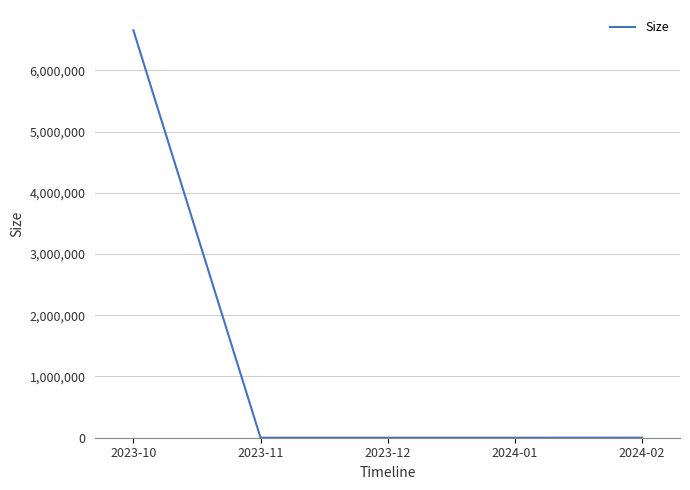

The value at 2023-12 is 0. True or false?

True